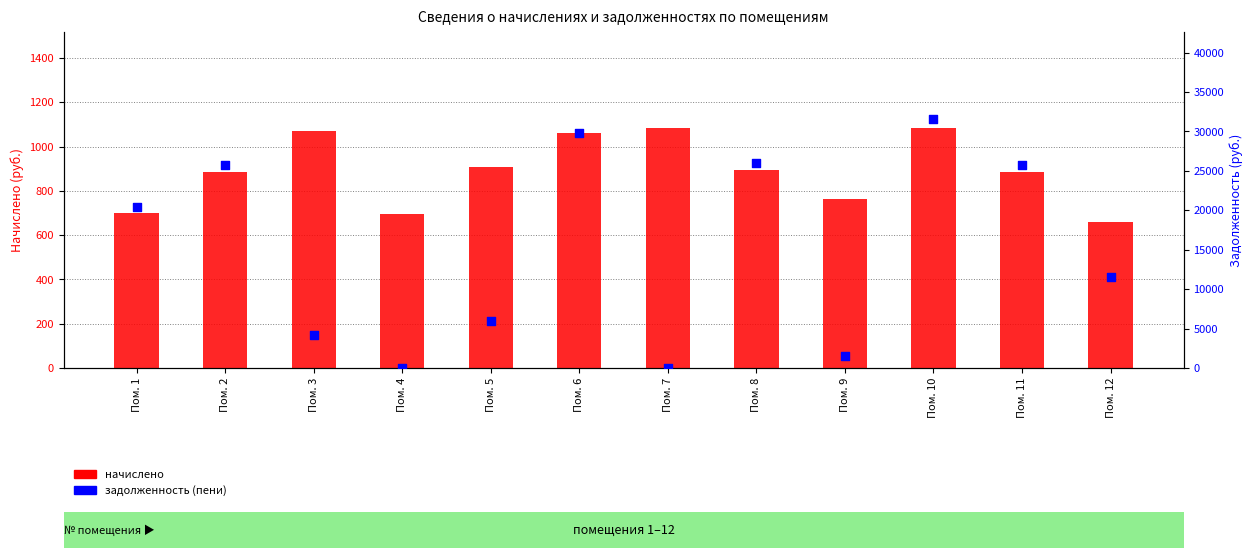

Is the value of начислено at Пом. 12 greater than the value of задолженность (пени) at Пом. 7?

Yes